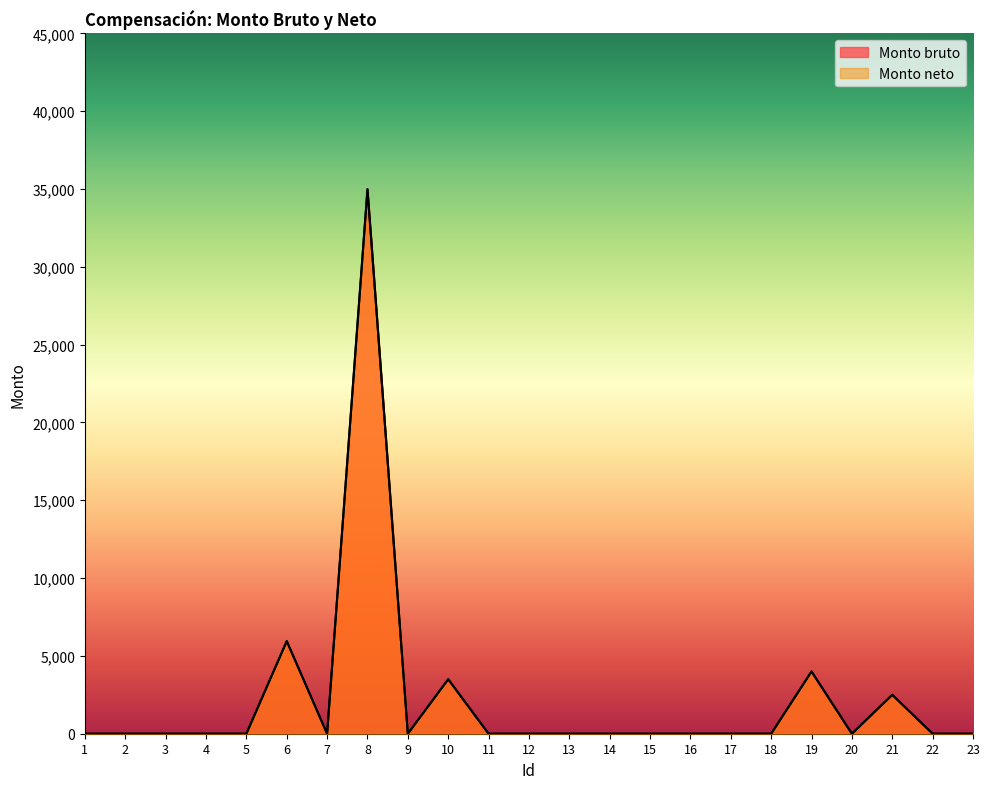

True or false: Monto bruto and Monto neto intersect in this chart.

False